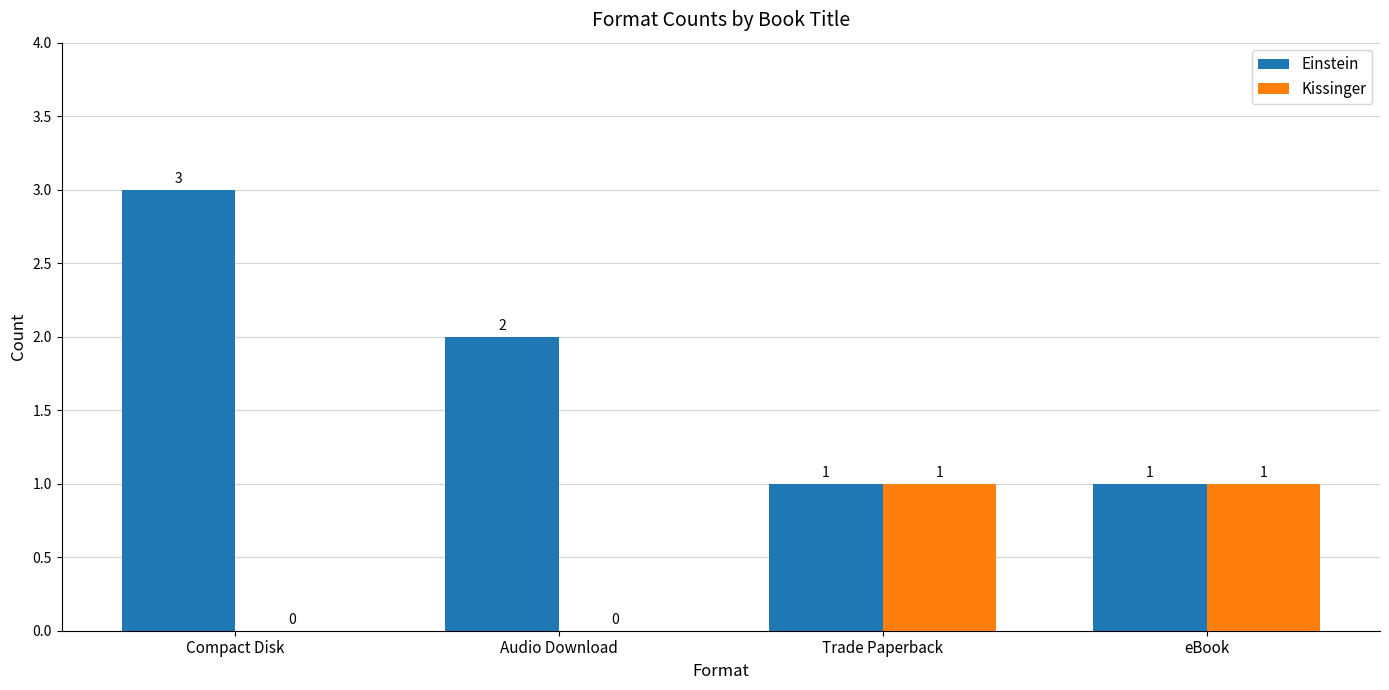

Where does the Einstein series first go above 2?

Compact Disk